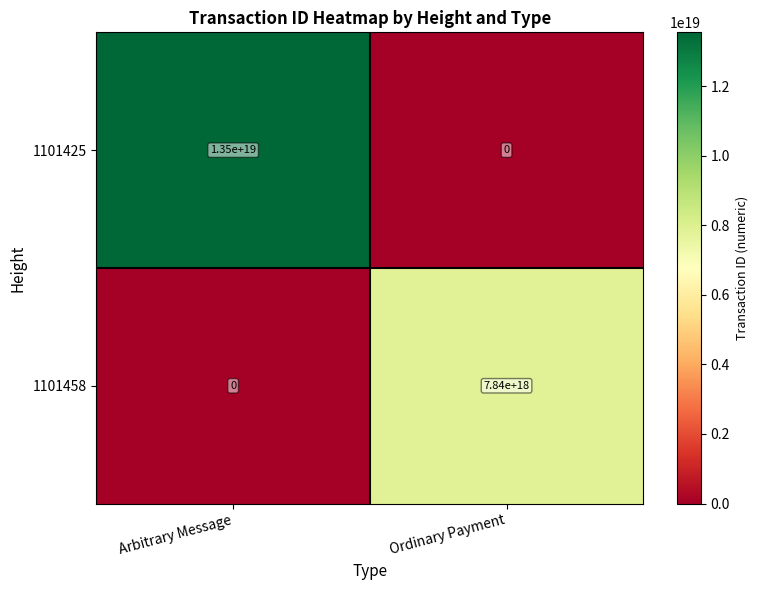

Between Arbitrary Message and Ordinary Payment, which series saw the biggest shift?

1101425